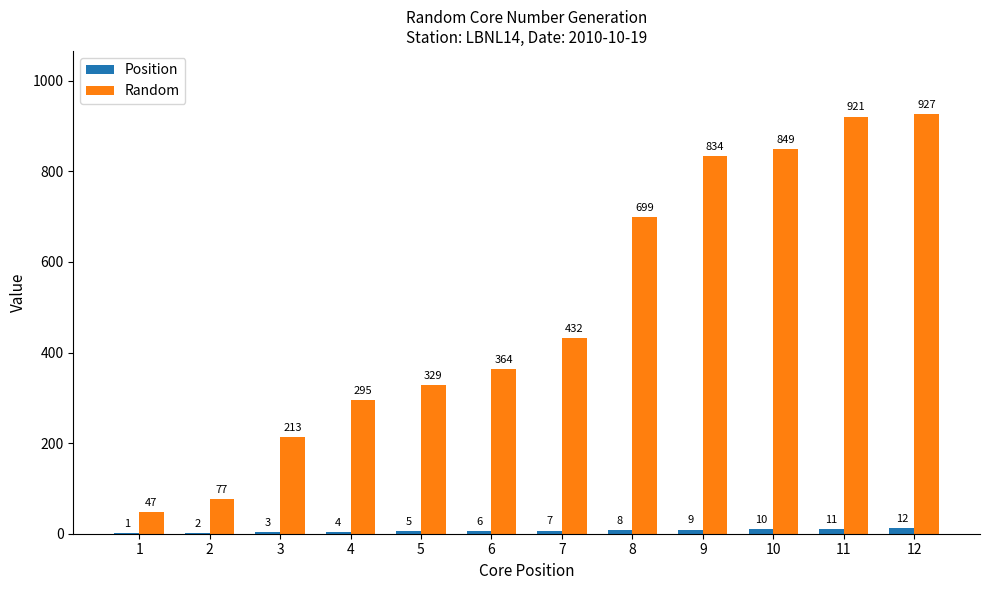

Which series changed the most between 3 and 5?

Random